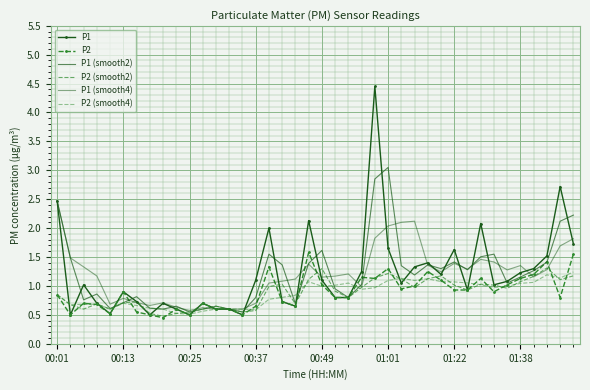

Reading left to right, transcribe all the data shown in this chart.

P1: 2.5	0.5	1.0	0.7	0.5	0.9	0.7	0.5	0.7	0.6	0.5	0.7	0.6	0.6	0.5	1.1	2.0	0.7	0.7	2.1	1.1	0.8	0.8	1.2	4.5	1.6	1.1	1.3	1.4	1.2	1.6	0.9	2.1	1.0	1.1	1.2	1.3	1.5	2.7	1.7
P2: 0.8	0.5	0.7	0.7	0.5	0.9	0.6	0.5	0.5	0.6	0.5	0.7	0.6	0.6	0.5	0.7	1.3	0.7	0.7	1.6	1.0	0.8	0.8	1.1	1.1	1.3	0.9	1.0	1.2	1.1	0.9	0.9	1.1	0.9	1.0	1.1	1.2	1.4	0.8	1.6
P1 (smooth2): 2.5	1.5	0.8	0.9	0.6	0.7	0.8	0.6	0.6	0.6	0.6	0.6	0.6	0.6	0.6	0.8	1.6	1.4	0.7	1.4	1.6	1.0	0.8	1.0	2.9	3.0	1.4	1.2	1.4	1.3	1.4	1.3	1.5	1.6	1.1	1.2	1.3	1.4	2.1	2.2
P2 (smooth2): 0.8	0.7	0.6	0.7	0.6	0.7	0.7	0.5	0.5	0.5	0.6	0.6	0.6	0.6	0.6	0.6	1.0	1.0	0.7	1.1	1.3	0.9	0.8	1.0	1.1	1.2	1.1	1.0	1.1	1.2	1.0	0.9	1.0	1.0	1.0	1.1	1.2	1.3	1.1	1.2
P1 (smooth4): 2.5	1.5	1.3	1.2	0.7	0.8	0.7	0.7	0.7	0.6	0.6	0.6	0.6	0.6	0.6	0.7	1.1	1.1	1.1	1.4	1.2	1.2	1.2	1.0	1.8	2.0	2.1	2.1	1.4	1.2	1.4	1.3	1.5	1.4	1.3	1.4	1.2	1.3	1.7	1.8
P2 (smooth4): 0.8	0.7	0.7	0.7	0.6	0.7	0.7	0.6	0.6	0.5	0.5	0.6	0.6	0.6	0.6	0.6	0.8	0.8	0.8	1.1	1.0	1.0	1.1	0.9	1.0	1.1	1.1	1.1	1.1	1.1	1.1	1.1	1.0	1.0	1.0	1.0	1.1	1.2	1.1	1.2